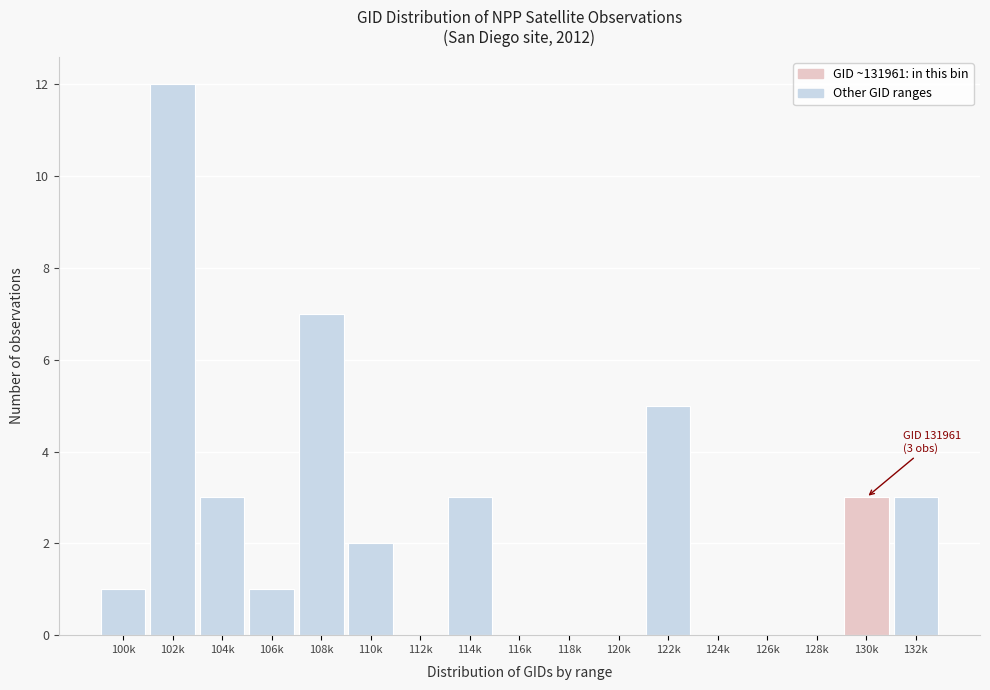

Reading left to right, extract all data points from this chart.

100k=1	102k=12	104k=3	106k=1	108k=7	110k=2	112k=0	114k=3	116k=0	118k=0	120k=0	122k=5	124k=0	126k=0	128k=0	130k=3	132k=3